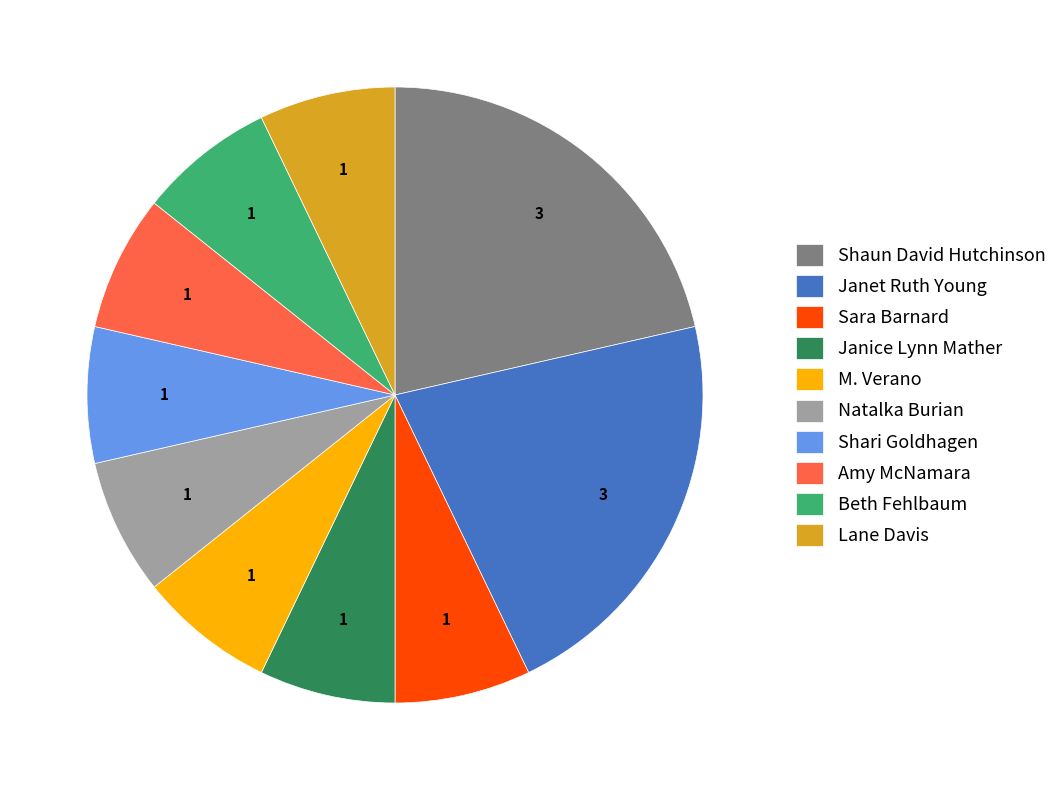

The Shaun David Hutchinson slice represents 28% of the pie. True or false?

False